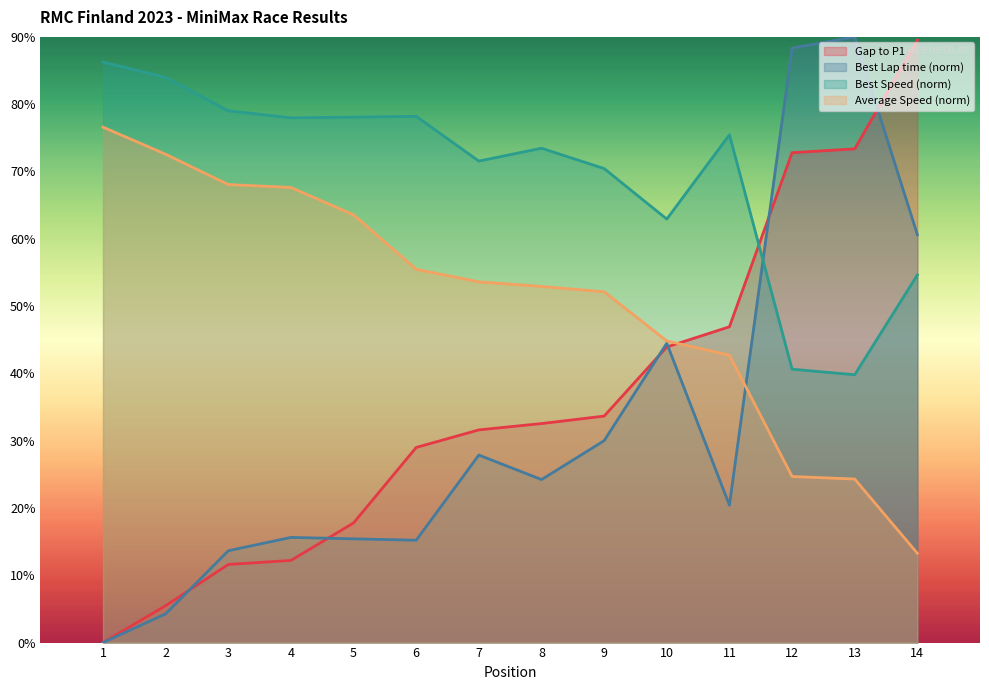

Reading right to left, transcribe all the data shown in this chart.

Gap to P1: 89.5	73.4	72.8	46.9	43.9	33.7	32.5	31.6	29.0	17.8	12.2	11.6	5.5	0.0
Best Lap time: 60.6	90.0	88.3	20.4	44.5	30.0	24.2	27.9	15.2	15.4	15.6	13.6	4.3	0.0
Best Speed: 54.6	39.8	40.6	75.5	62.9	70.4	73.5	71.5	78.2	78.1	78.0	79.0	84.0	86.3
Average Speed: 13.3	24.3	24.7	42.7	44.8	52.1	52.9	53.6	55.5	63.6	67.6	68.1	72.6	76.6